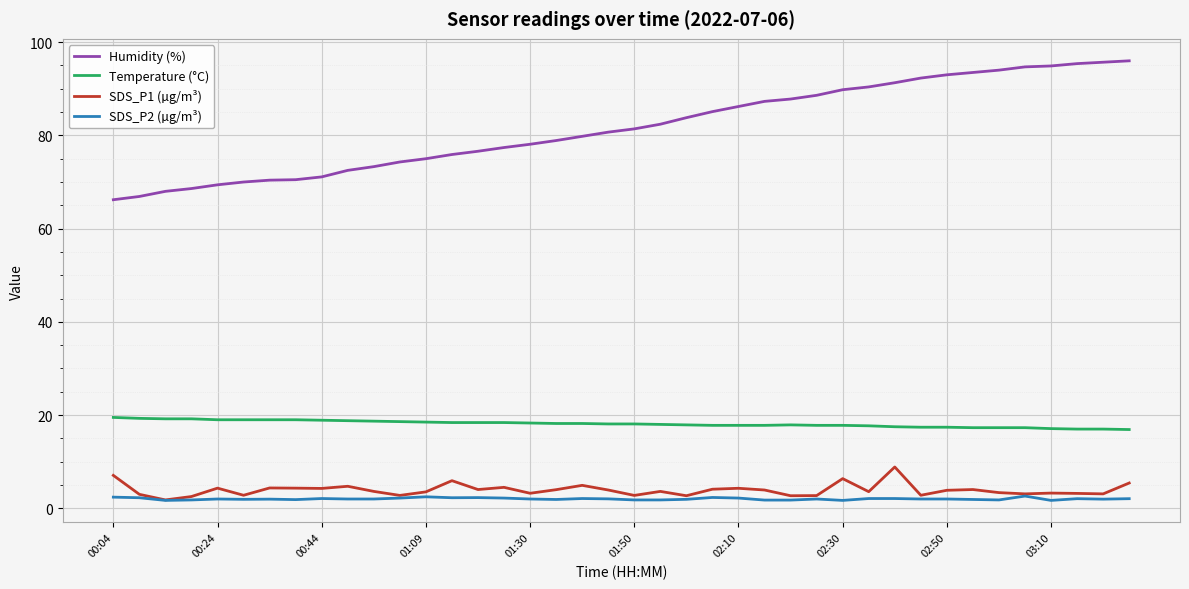

What is the highest value of the SDS_P1 (µg/m³) series?

8.9